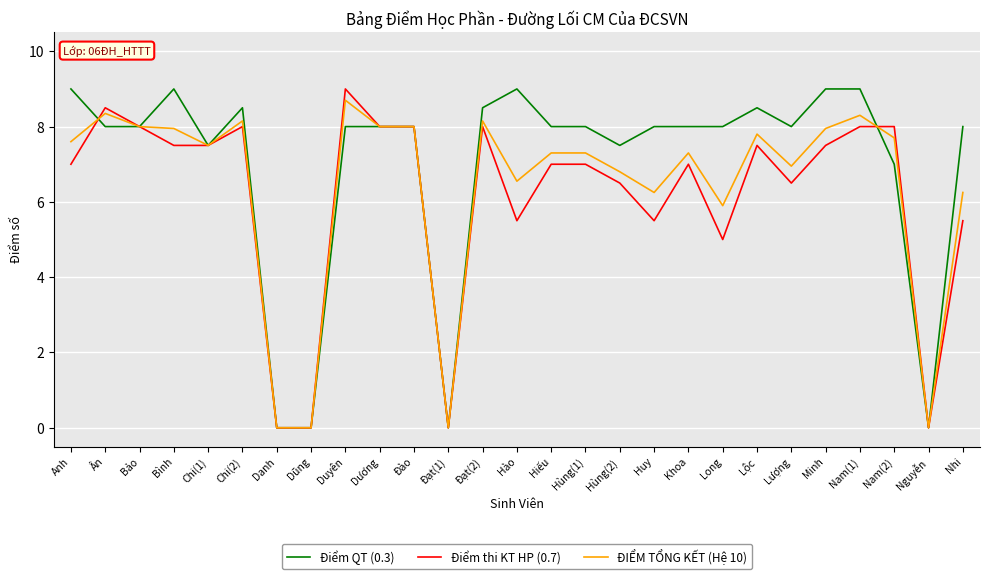

The ĐIỂM TỔNG KẾT (Hệ 10) series shows 0.0 at Dũng. True or false?

True